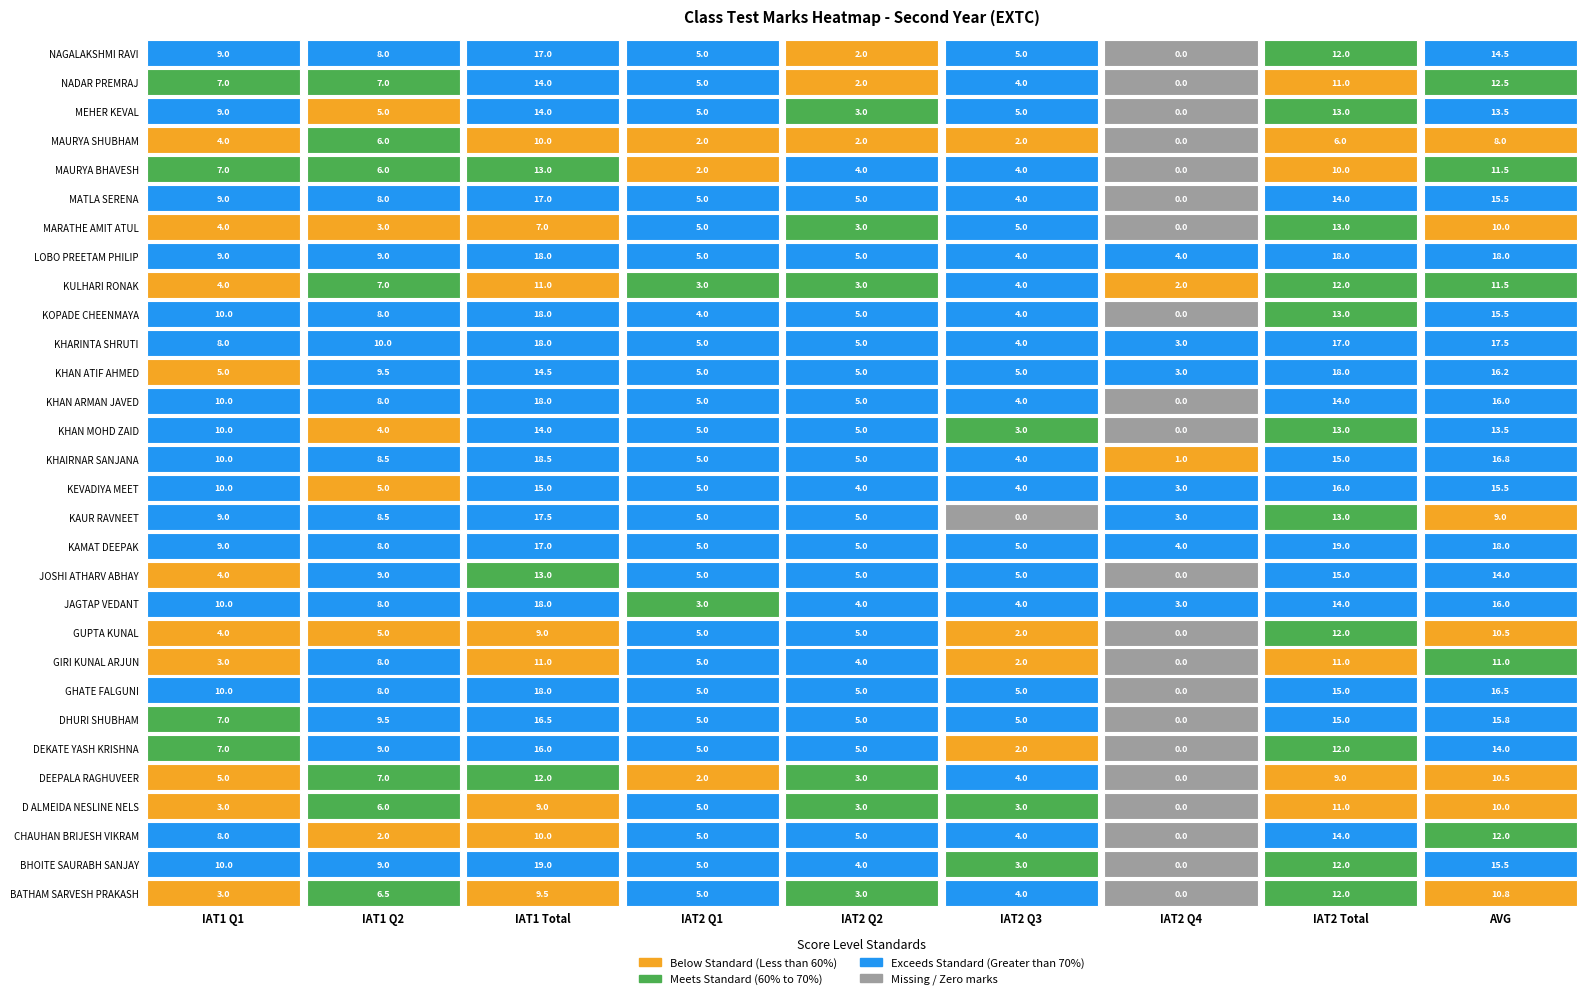

Rank the series by their maximum value, from lowest to highest.

MAURYA SHUBHAM, D ALMEIDA NESLINE NELSON, GIRI KUNAL ARJUN, BATHAM SARVESH PRAKASH, DEEPALA RAGHUVEER, GUPTA KUNAL, KULHARI RONAK, MARATHE AMIT ATUL, MAURYA BHAVESH, CHAUHAN BRIJESH VIKRAM, KHAN MOHD ZAID, MEHER KEVAL, NADAR PREMRAJ, JOSHI ATHARV ABHAY, DEKATE YASH KRISHNA, KEVADIYA MEET, DHURI SHUBHAM, MATLA SERENA, NAGALAKSHMI RAVI, KAUR RAVNEET, GHATE FALGUNI, JAGTAP VEDANT, KHAN ARMAN JAVED, KHAN ATIF AHMED, KHARINTA SHRUTI, KOPADE CHEENMAYA, LOBO PREETAM PHILIP, KHAIRNAR SANJANA, BHOITE SAURABH SANJAY, KAMAT DEEPAK